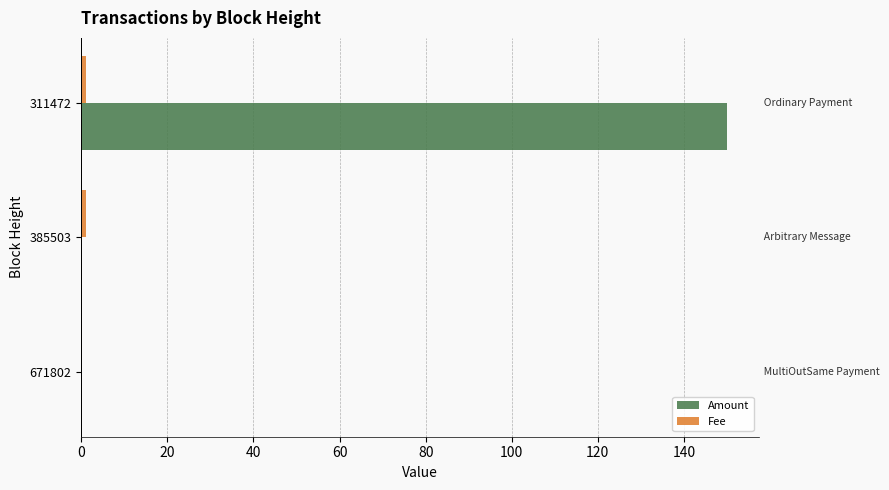

Between 671802 and 311472, which series saw the biggest shift?

Amount